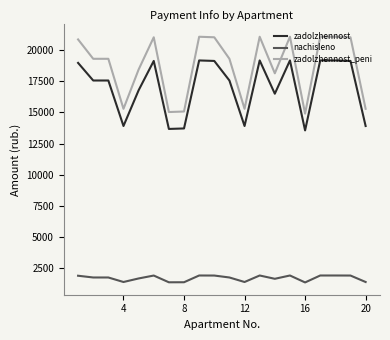

How many lines are shown in the chart?

3